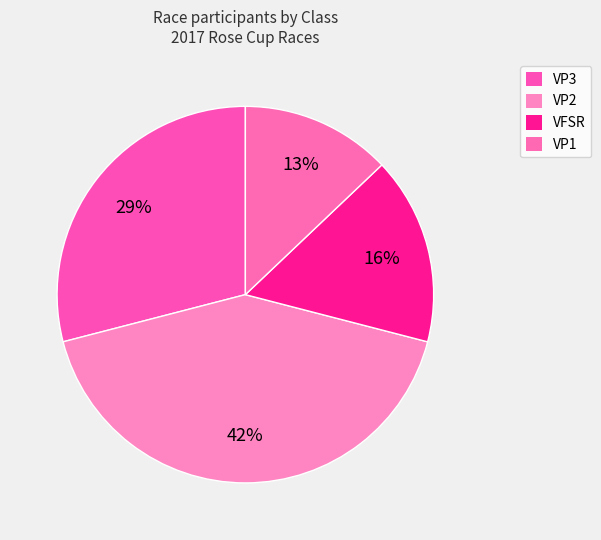

Is it true that VP1 is 13% of the pie?

True